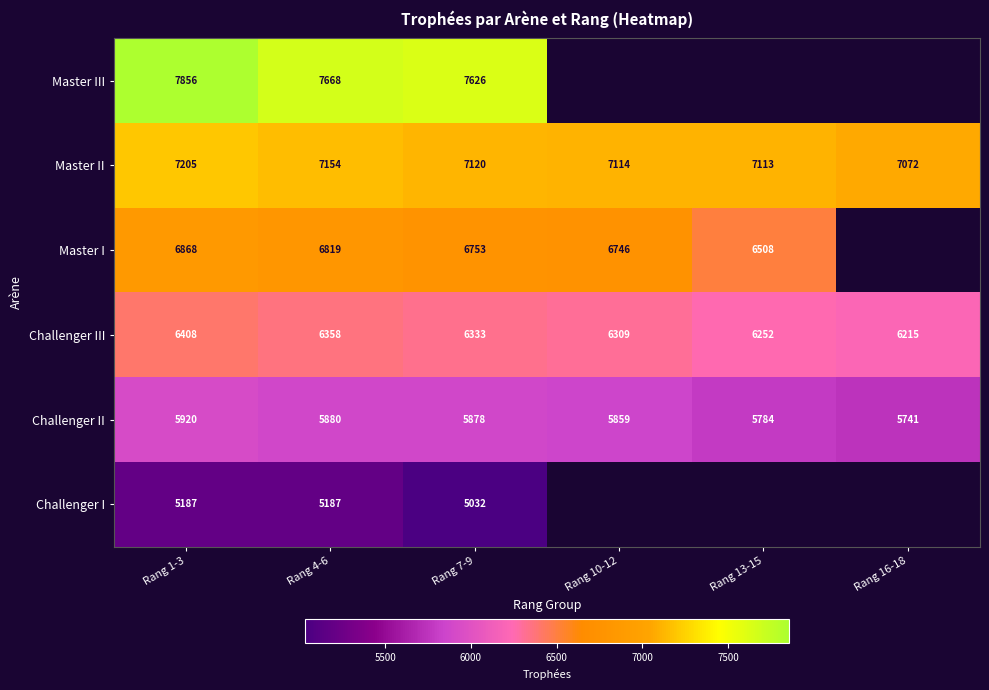

Between Rang 1-3 and Rang 7-9, which series saw the biggest shift?

Master III